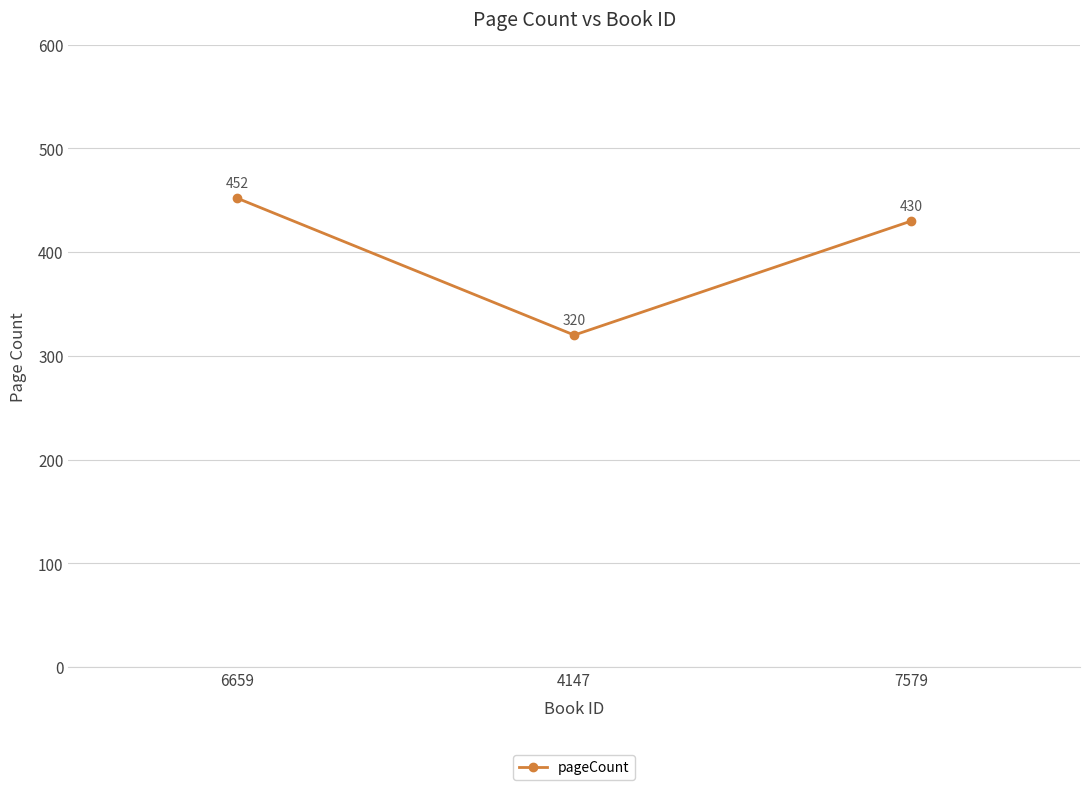

What is the ratio of the value at 7579 to the value at 4147?

1.3